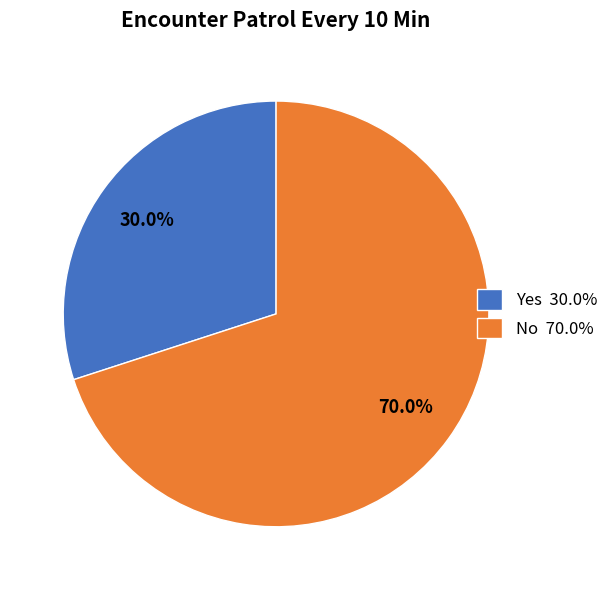

To the nearest percent, what is the average slice percentage?

50%